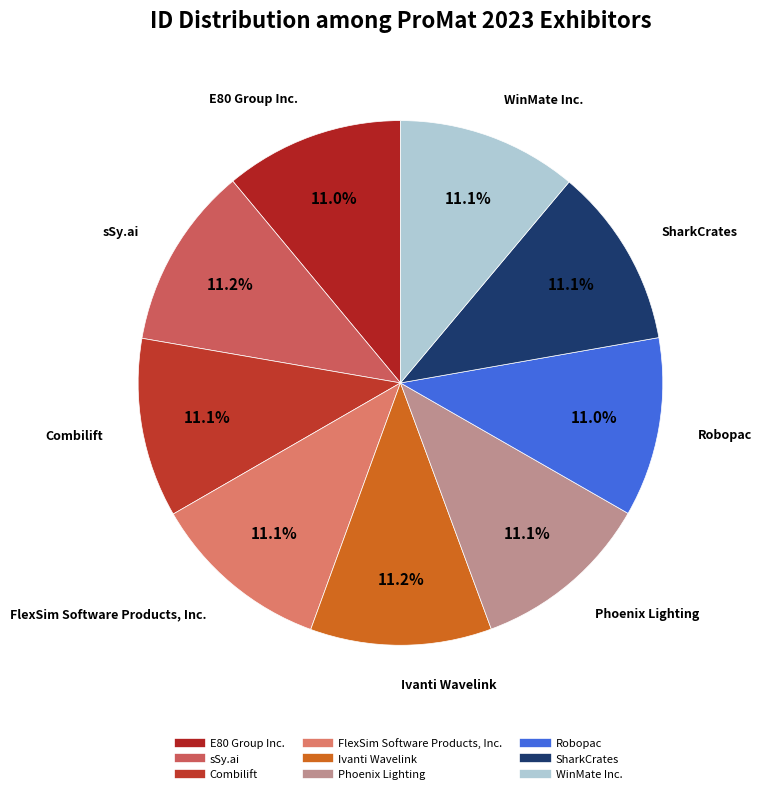

Approximately how many times larger is the value at sSy.ai compared to FlexSim Software Products, Inc.?

1.0